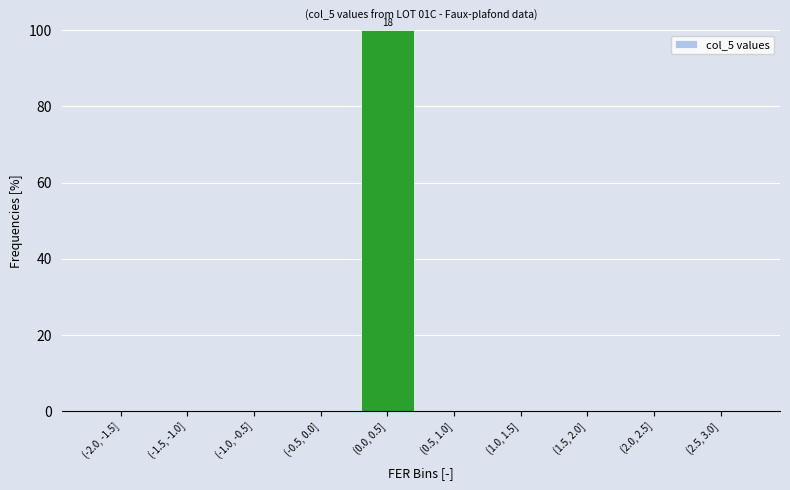

Reading left to right, list all the values displayed in this chart.

(-2.0, -1.5]=0	(-1.5, -1.0]=0	(-1.0, -0.5]=0	(-0.5, 0.0]=0	(0.0, 0.5]=100	(0.5, 1.0]=0	(1.0, 1.5]=0	(1.5, 2.0]=0	(2.0, 2.5]=0	(2.5, 3.0]=0